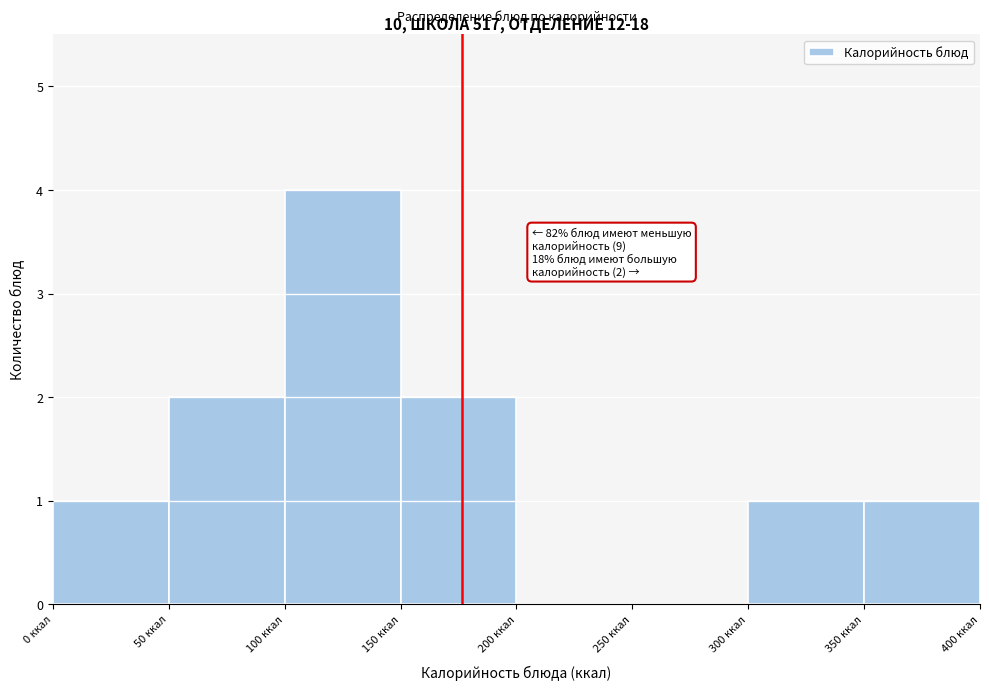

Over which range of the x-axis is the bar tallest?

100 to 150